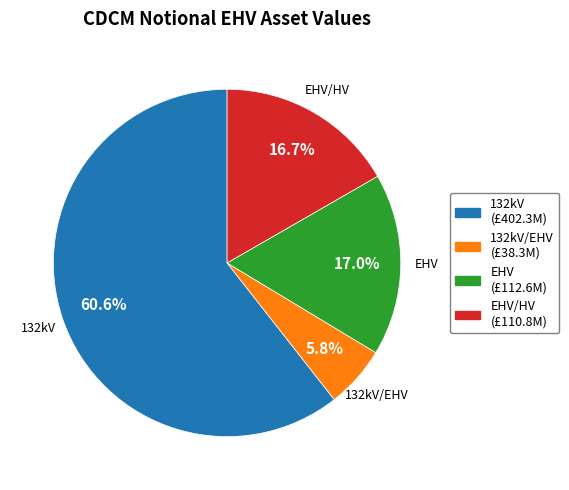

Is there any slice that represents more than half of the pie?

Yes